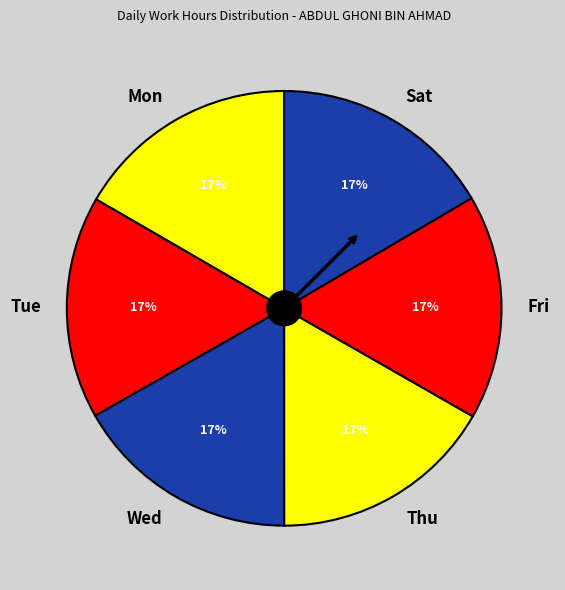

Do Wed and Fri together represent more than half of the pie?

No